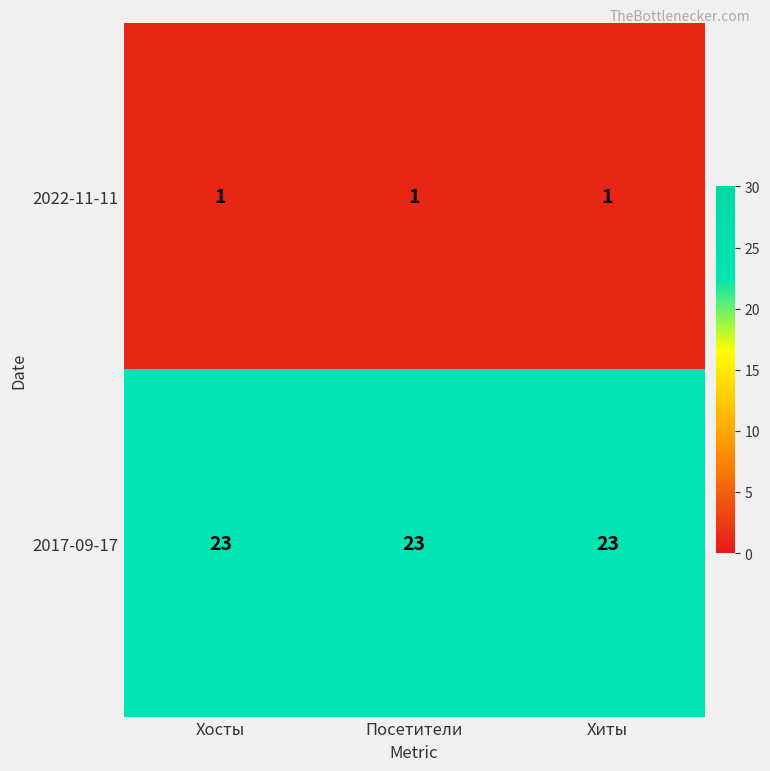

At Хосты, list the series in order from largest to smallest.

2017-09-17, 2022-11-11